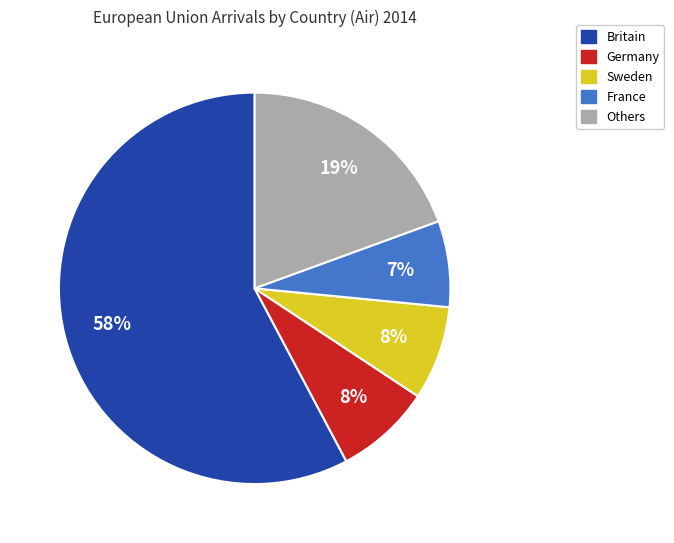

Does any single category account for the majority?

Yes